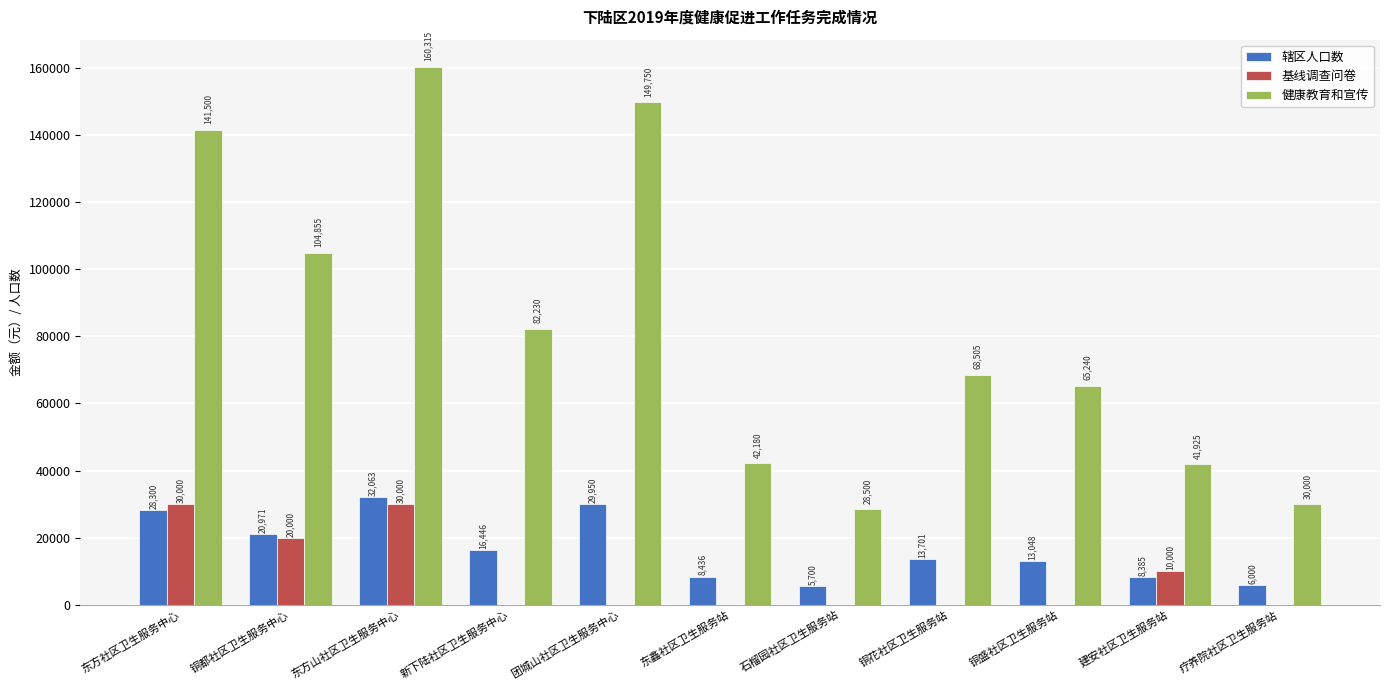

What is the total value across all series at 铜都社区卫生服务中心?

145826